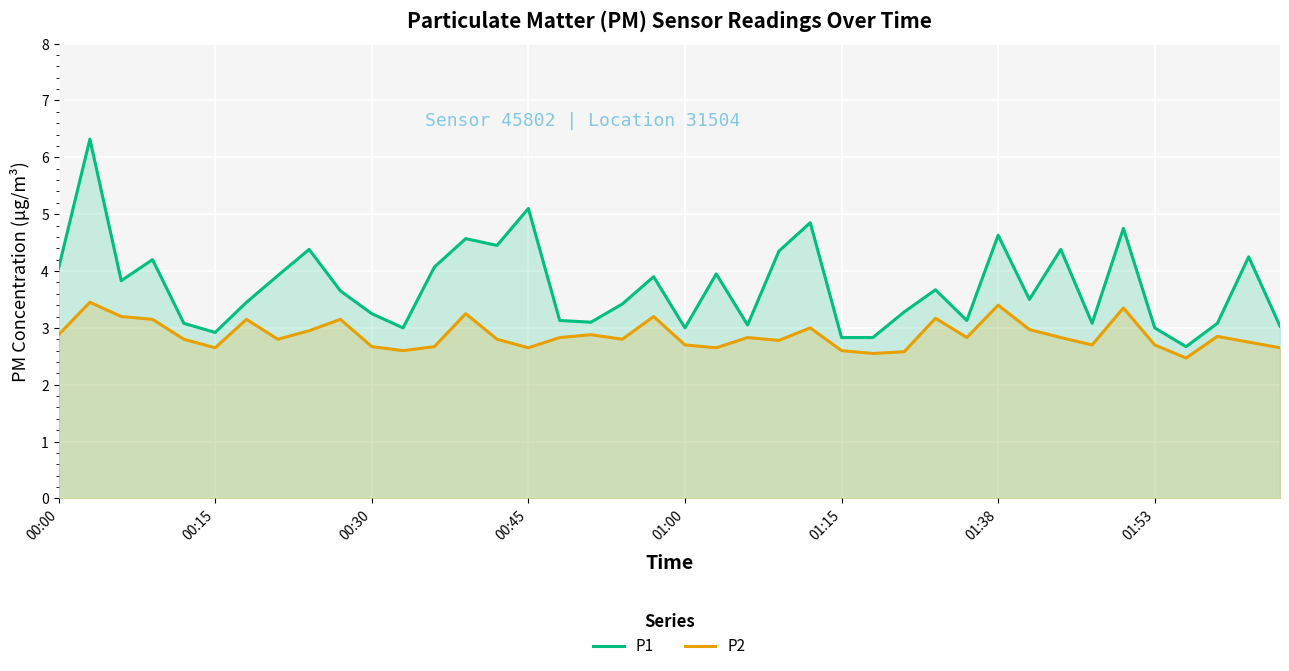

What position from the right is 11?

29